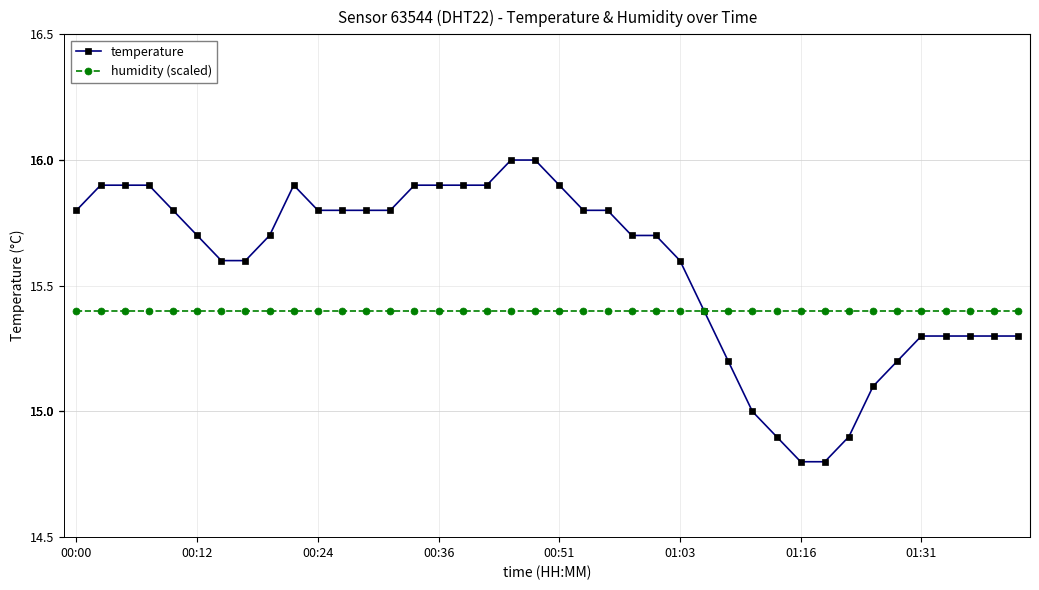

What is the value of the temperature point at the 27th from the left?

15.4